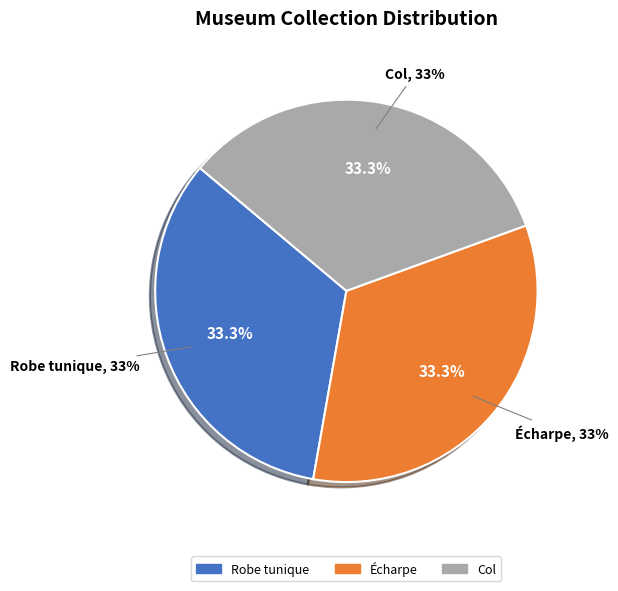

Count the number of slices in the pie.

3